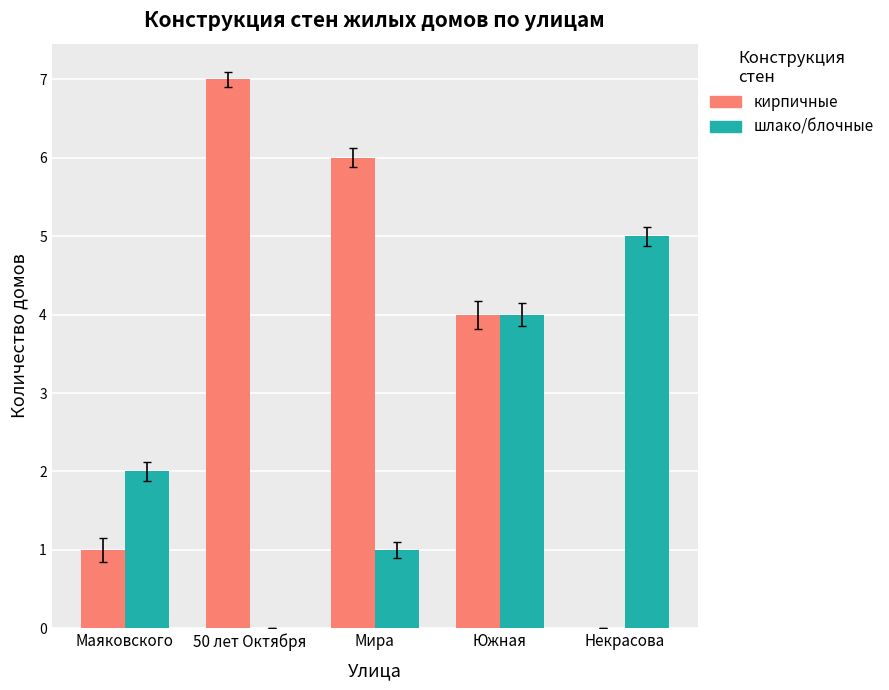

What is the difference between the кирпичные values at Некрасова and Мира?

6